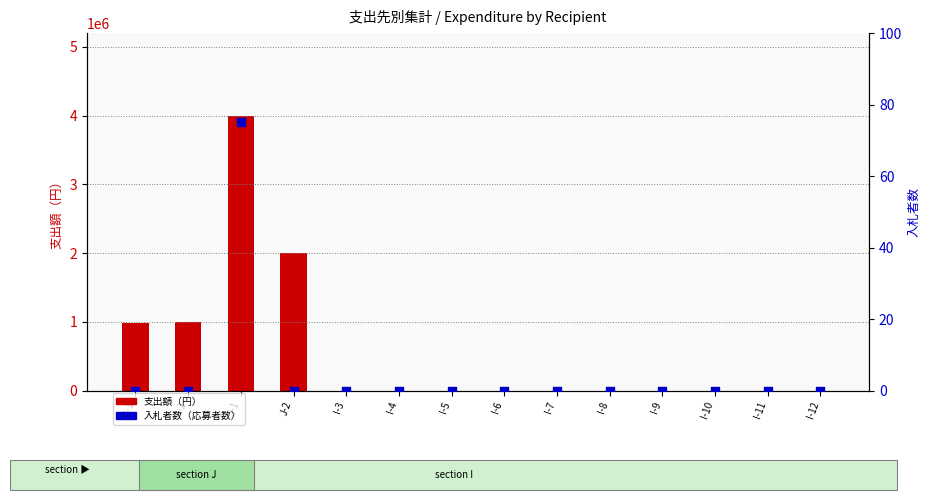

Which series has the largest total across all categories?

支出額（円）